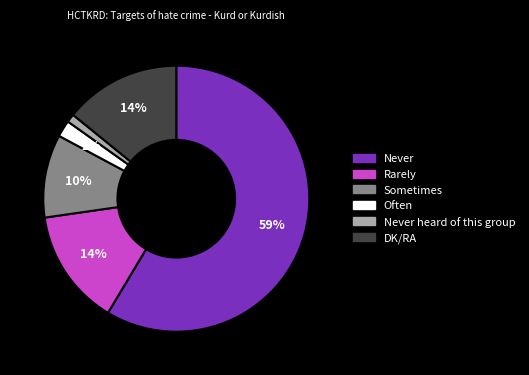

Is there a majority slice in this chart?

Yes